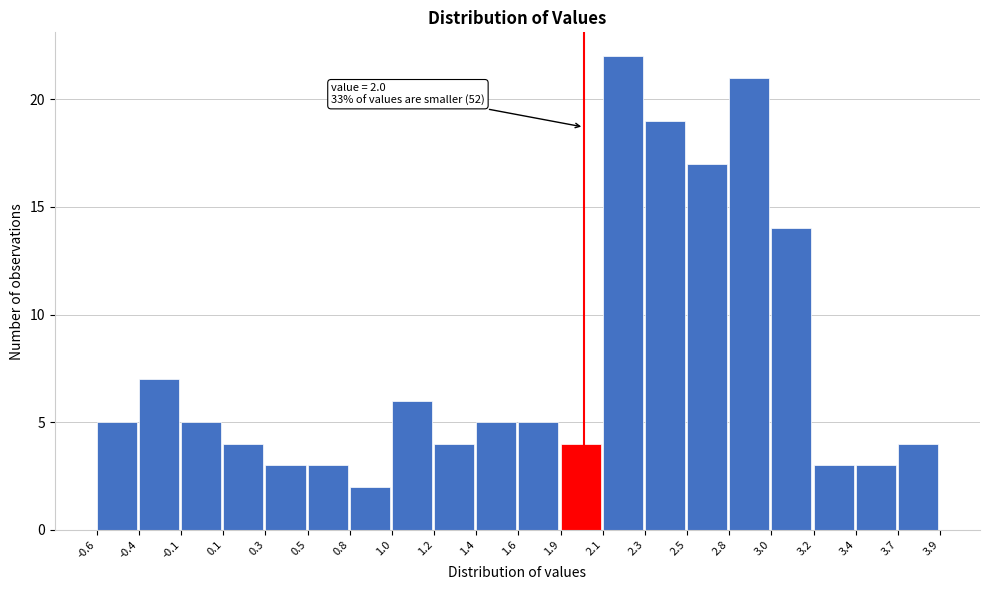

Reading left to right, list all the values displayed in this chart.

5	7	5	4	3	3	2	6	4	5	5	4	22	19	17	21	14	3	3	4